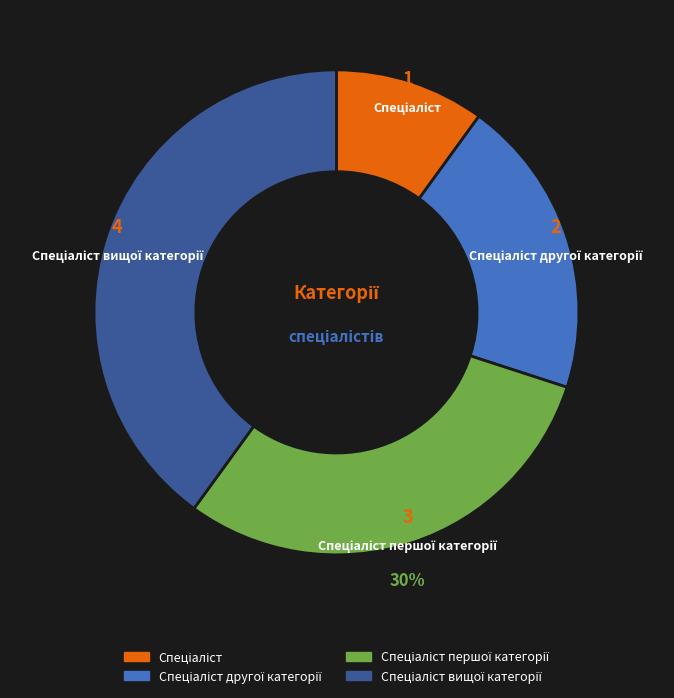

To the nearest percent, what is the difference between the largest and smallest slice percentages?

30%